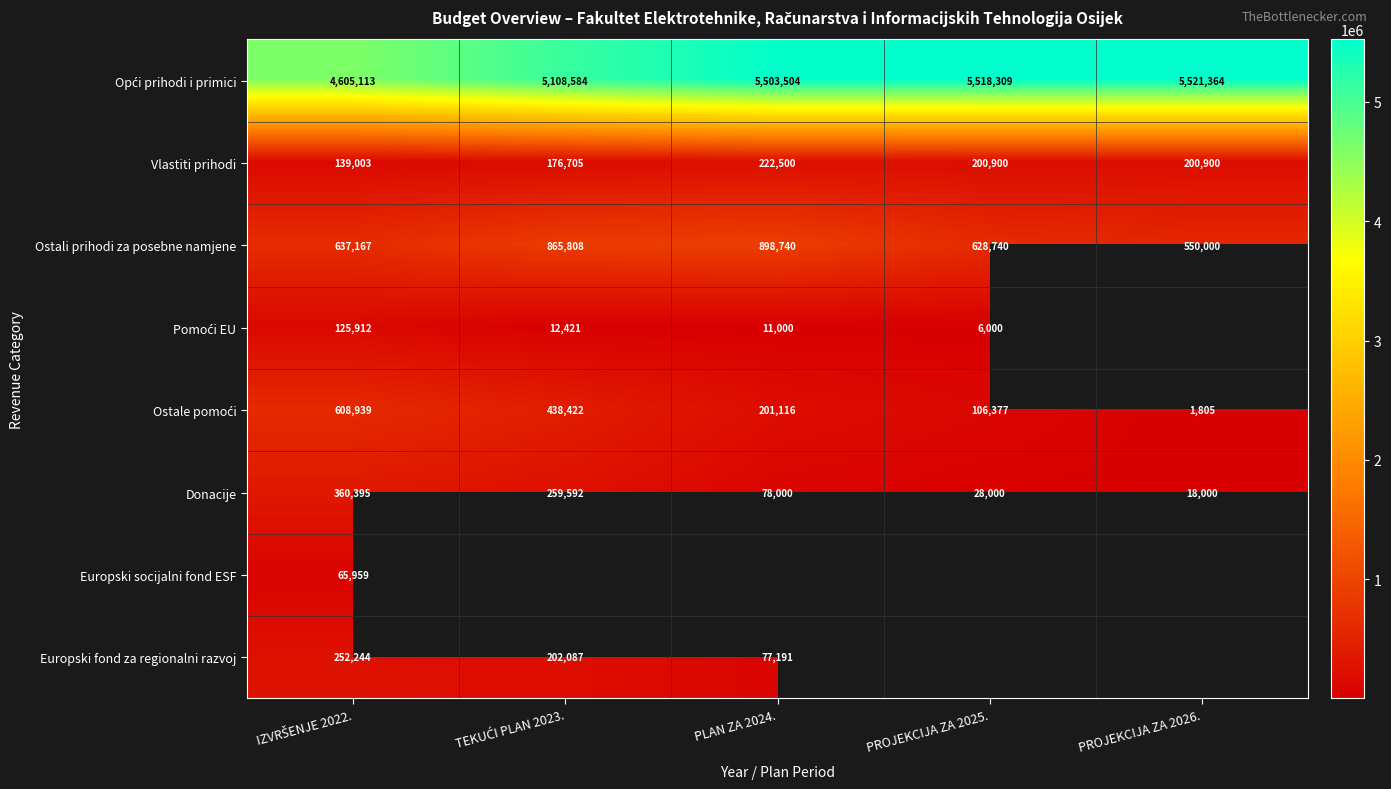

The Vlastiti prihodi series shows 200900 at PROJEKCIJA ZA 2026.. True or false?

True